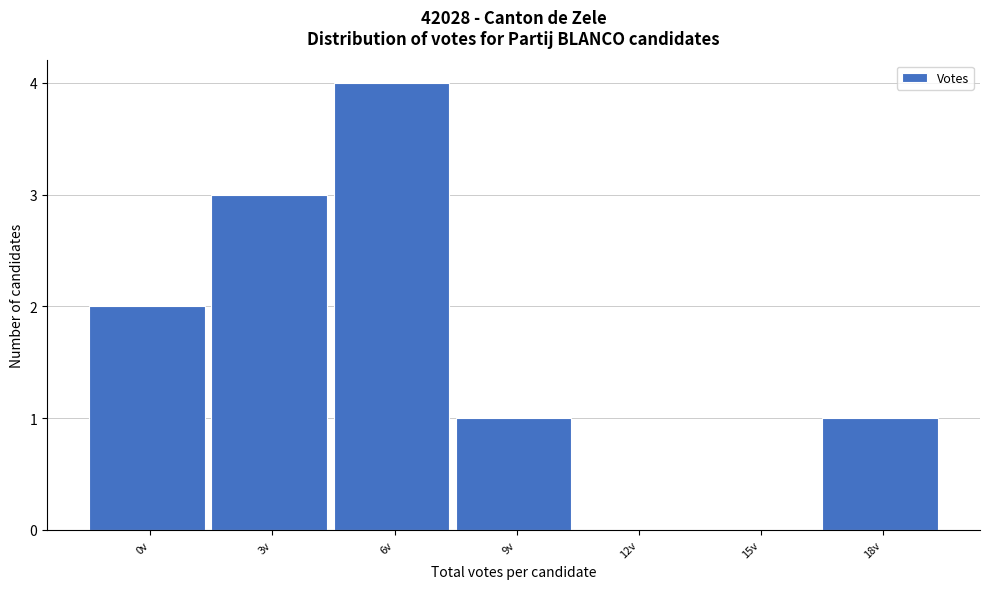

Reading right to left, transcribe all the data shown in this chart.

18v=1	15v=0	12v=0	9v=1	6v=4	3v=3	0v=2